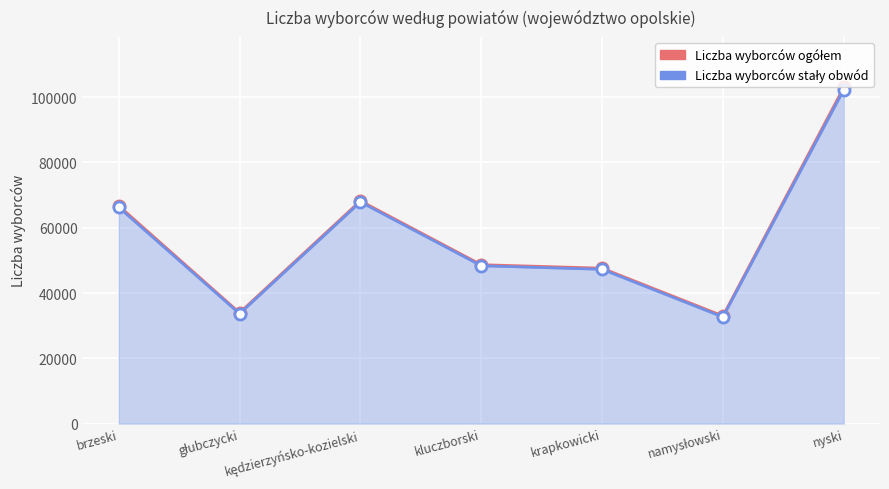

The value of Liczba wyborców stały obwód at kędzierzyńsko-kozielski is 42078. True or false?

False